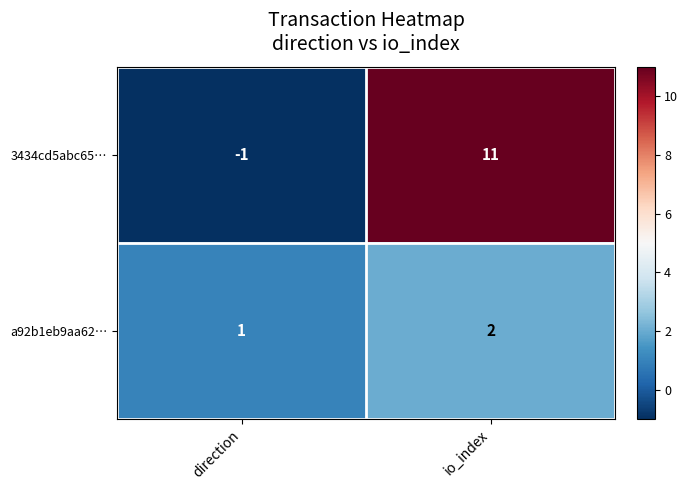

Between direction and io_index, which series saw the biggest shift?

3434cd5abc65…